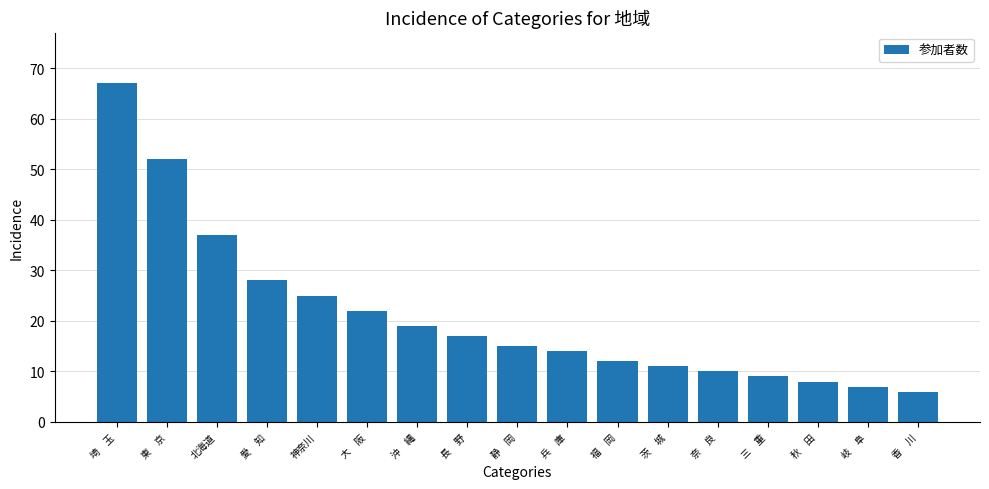

List the labels in order of value, smallest first.

香　川, 岐　阜, 秋　田, 三　重, 奈　良, 茨　城, 福　岡, 兵　庫, 静　岡, 長　野, 沖　縄, 大　阪, 神奈川, 愛　知, 北海道, 東　京, 埼　玉